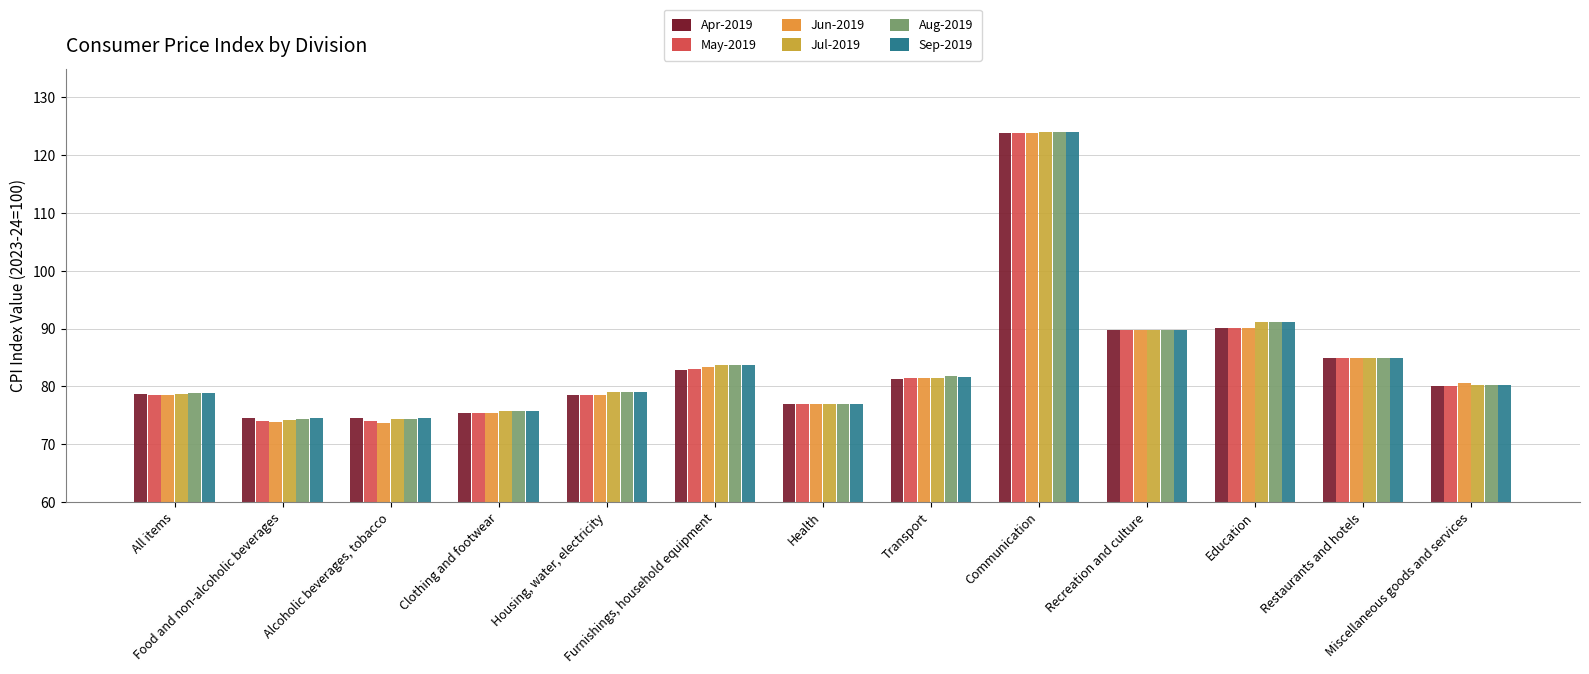

What is the difference between the Apr-2019 values at Restaurants and hotels and Housing, water, electricity?

6.3